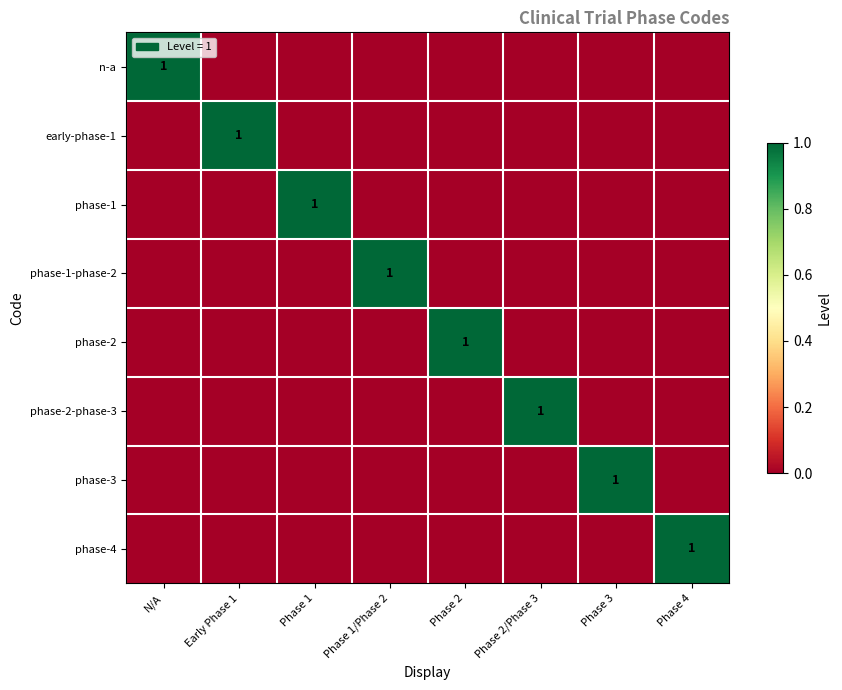

Which category has the highest value across all series?

N/A